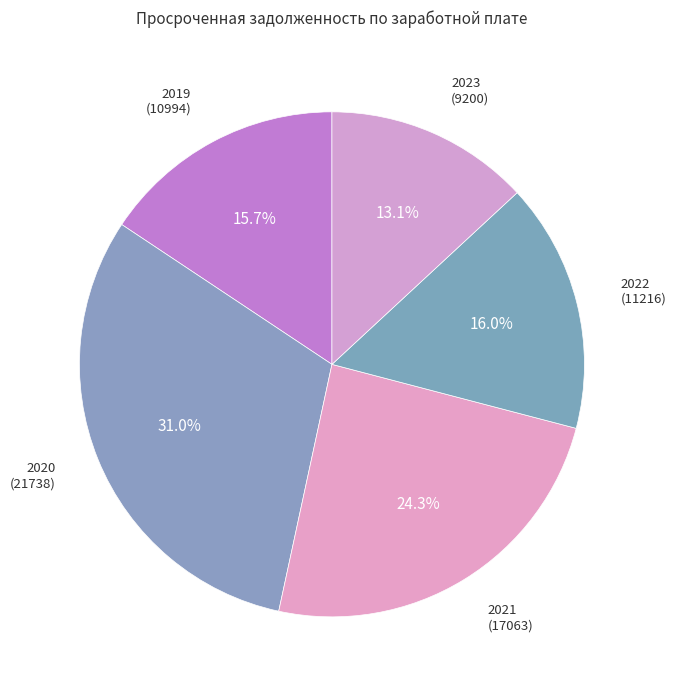

To the nearest percent, what portion does 2020 represent?

31%